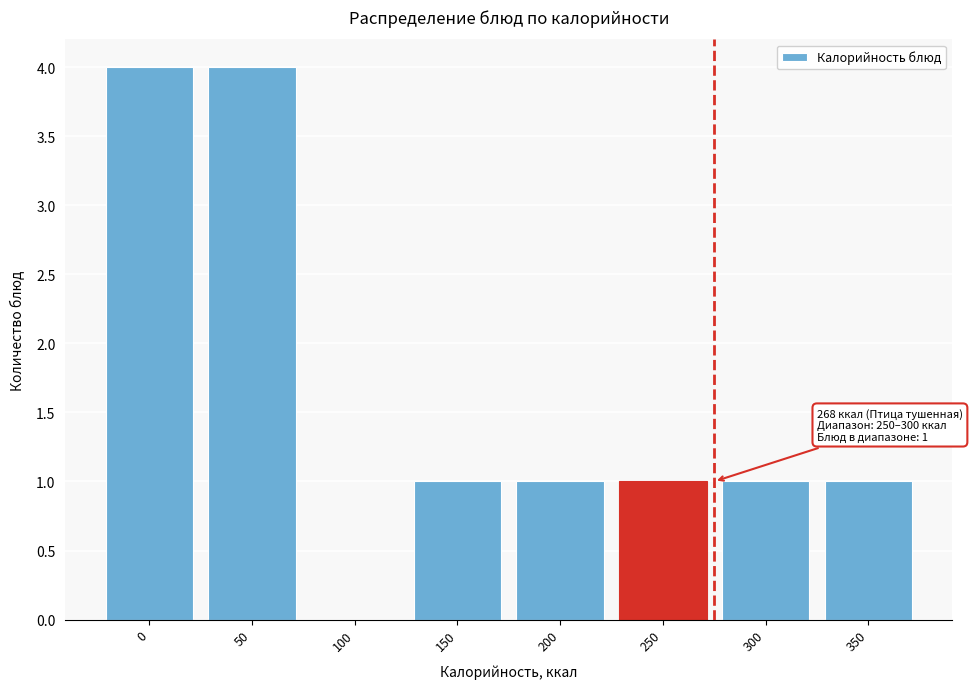

Reading left to right, what are all the values shown in this chart?

0=4	50=4	100=0	150=1	200=1	250=1	300=1	350=1